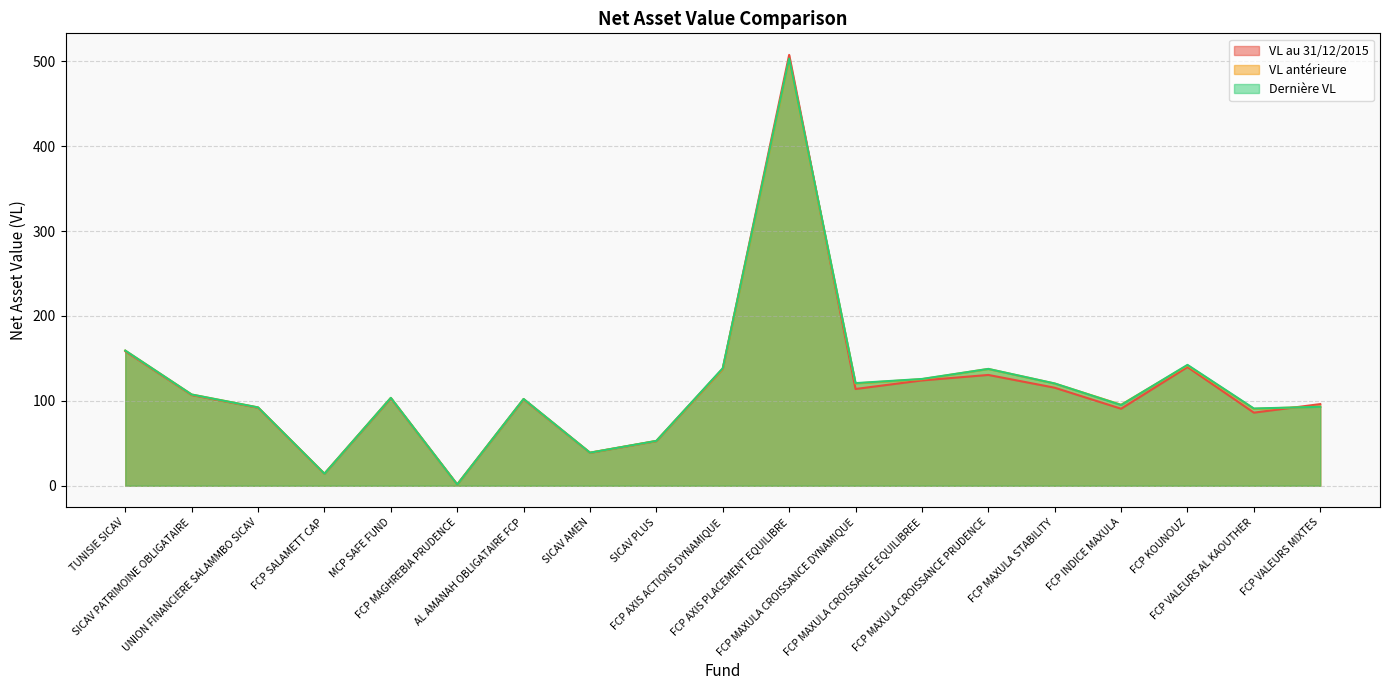

How many values in the VL antérieure series exceed 103?

10